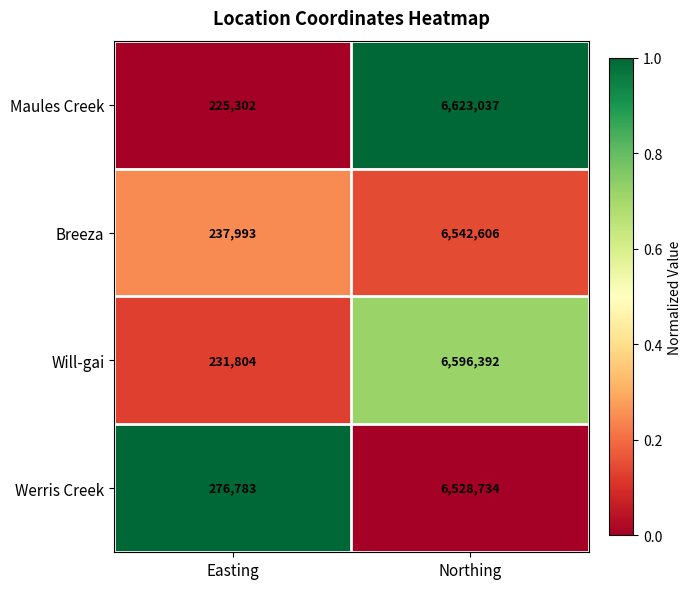

At which category does the chart reach its peak across all series?

Northing